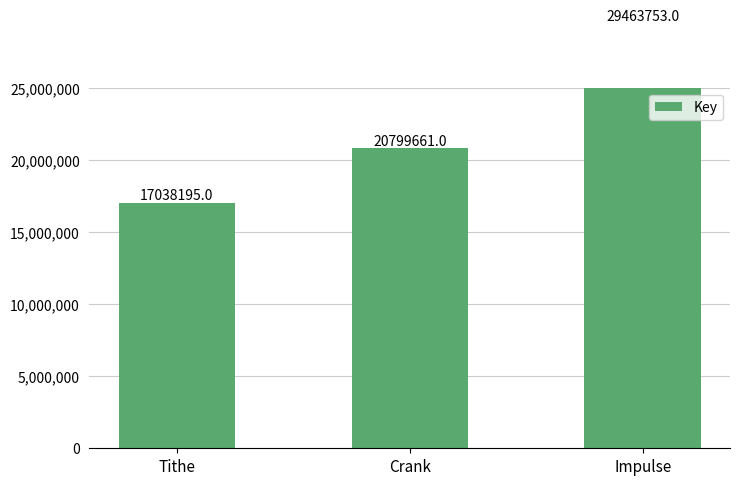

What is the value of the 3rd bar from the left?

29463753